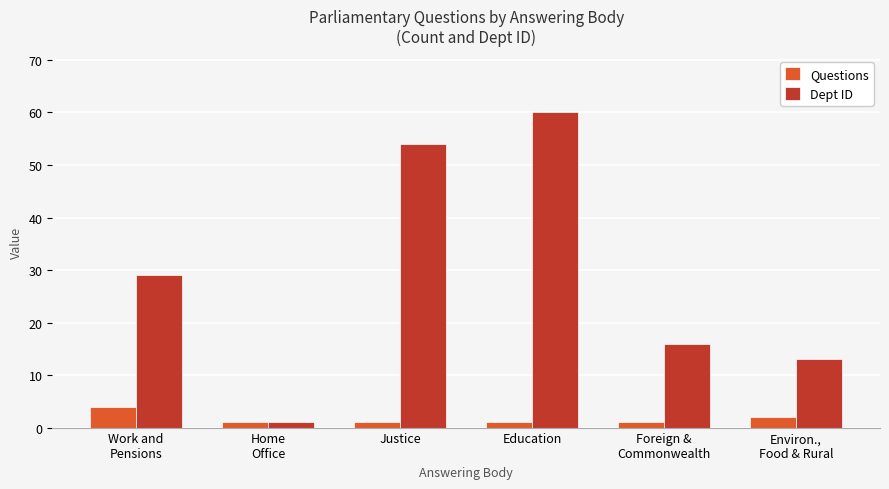

List the series in order of their overall mean, lowest first.

Questions, Dept ID